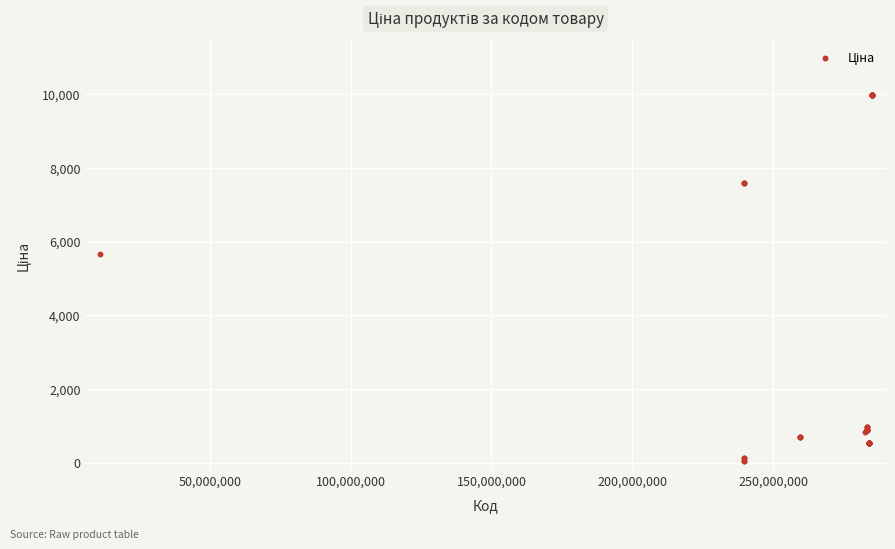

What Y value in the scatter plot is closest to 5016?

5673.8